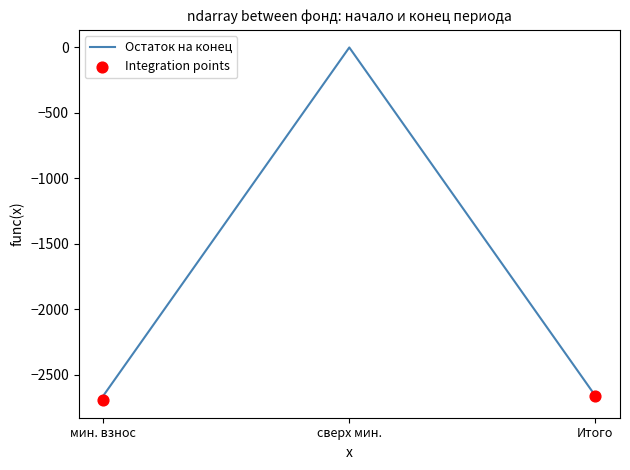

At which category is the sum across all series the highest?

сверх минимального взноса